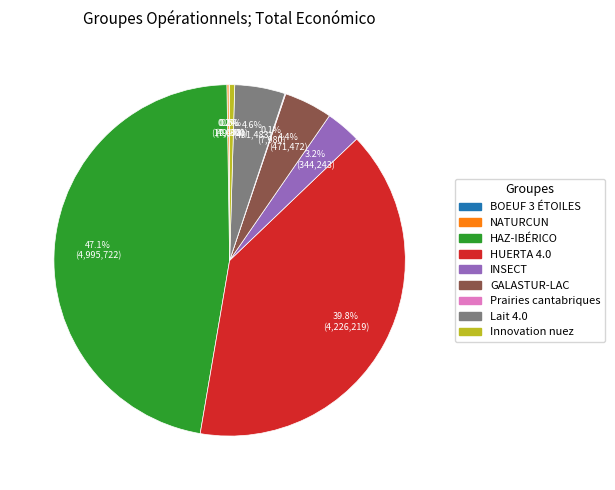

How much of the chart is everything except Innovation nuez?

99.5%